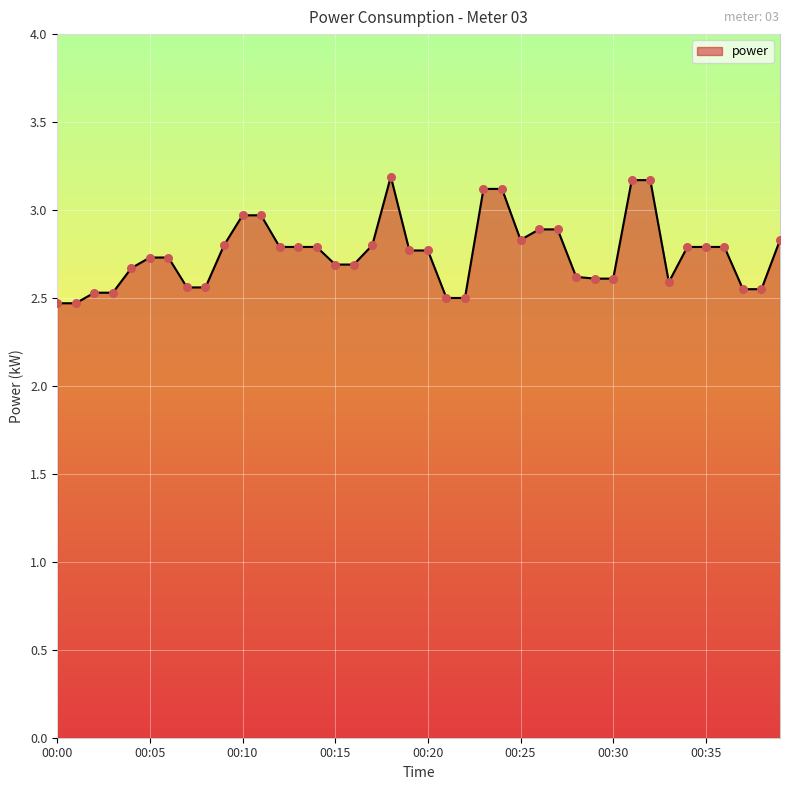

What is the maximum value shown in the chart?

3.2